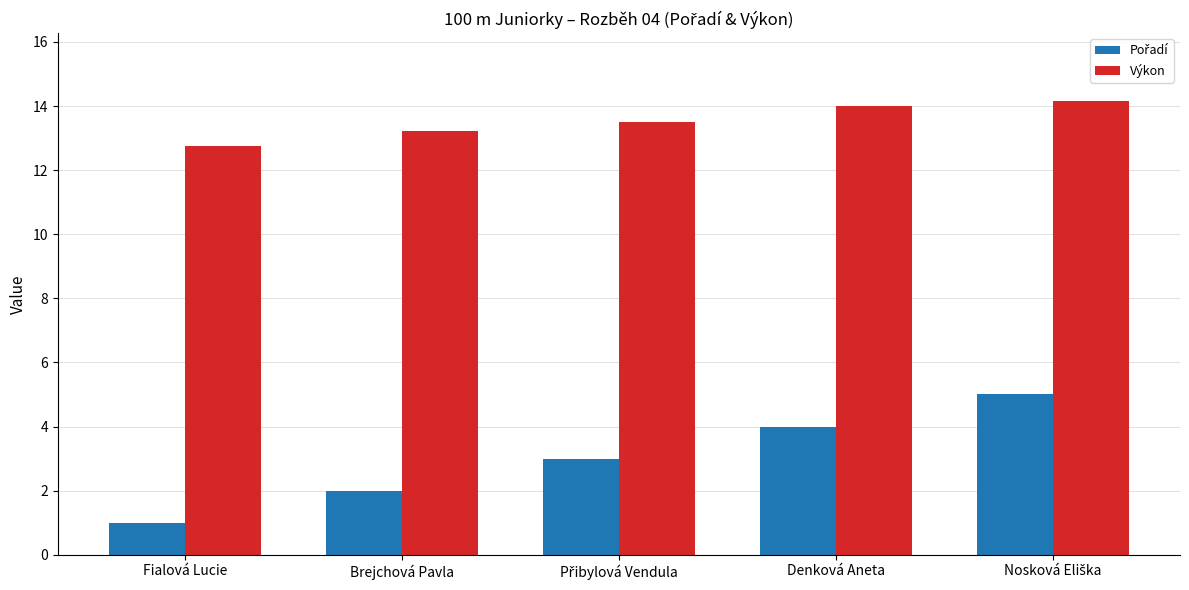

What is the smallest value displayed?

1.0